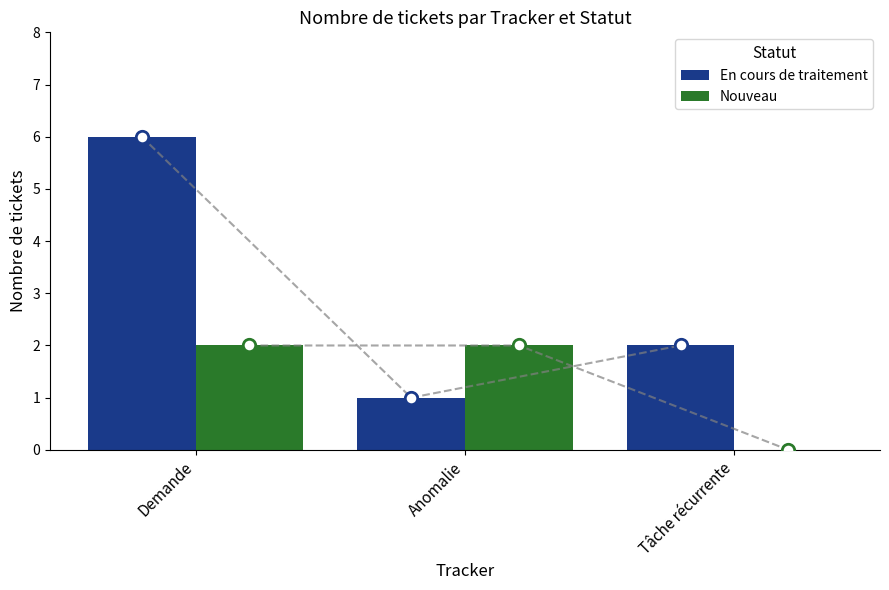

What are all the series names shown in the legend?

En cours de traitement, Nouveau